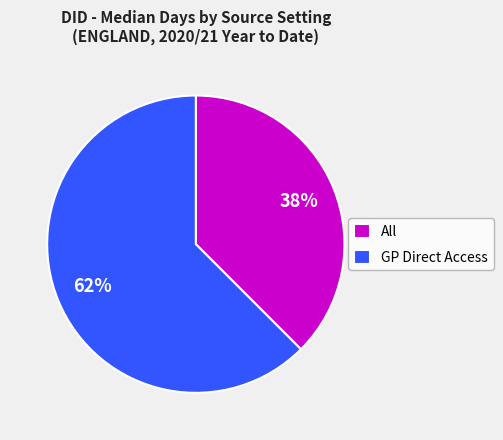

Rank the categories by value from lowest to highest.

All, GP Direct Access